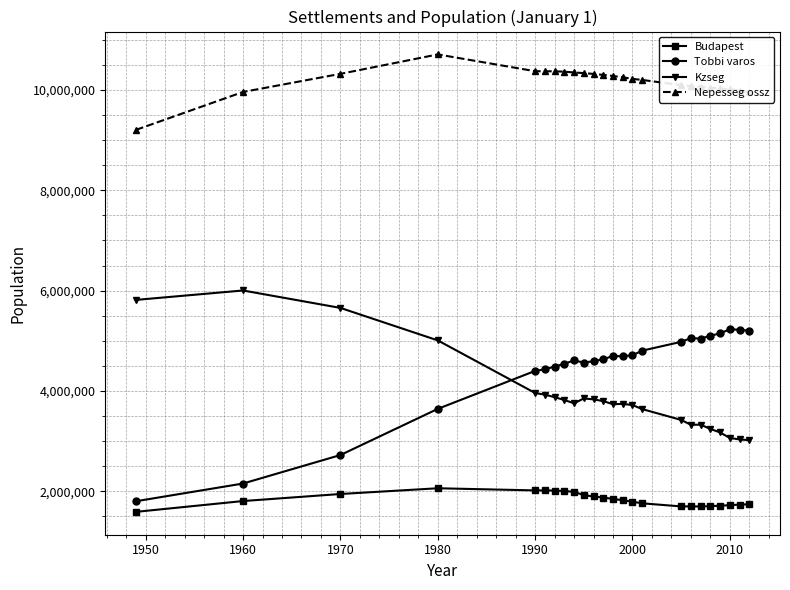

What is the minimum value for Kzseg?

3018429